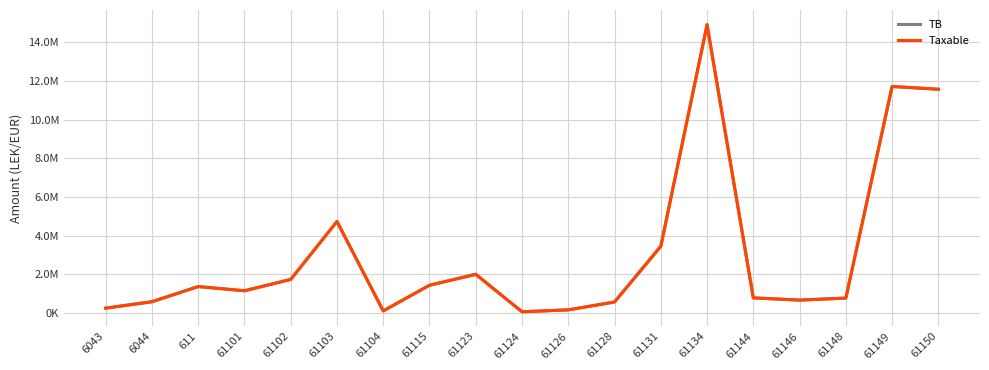

Does the chart display data point markers on the line(s)?

No